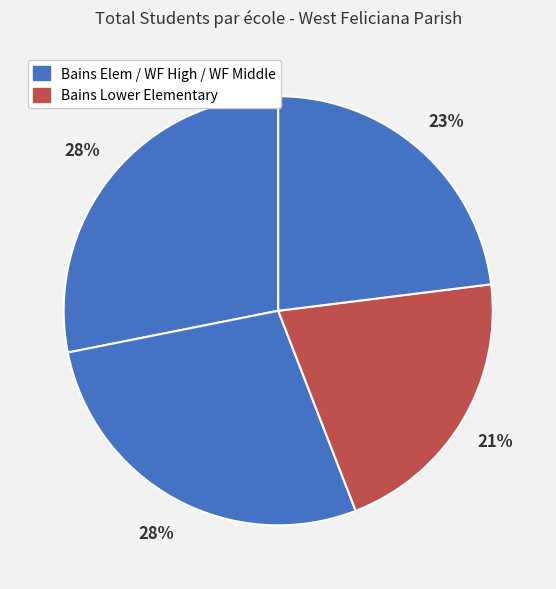

Count the number of slices in the pie.

4